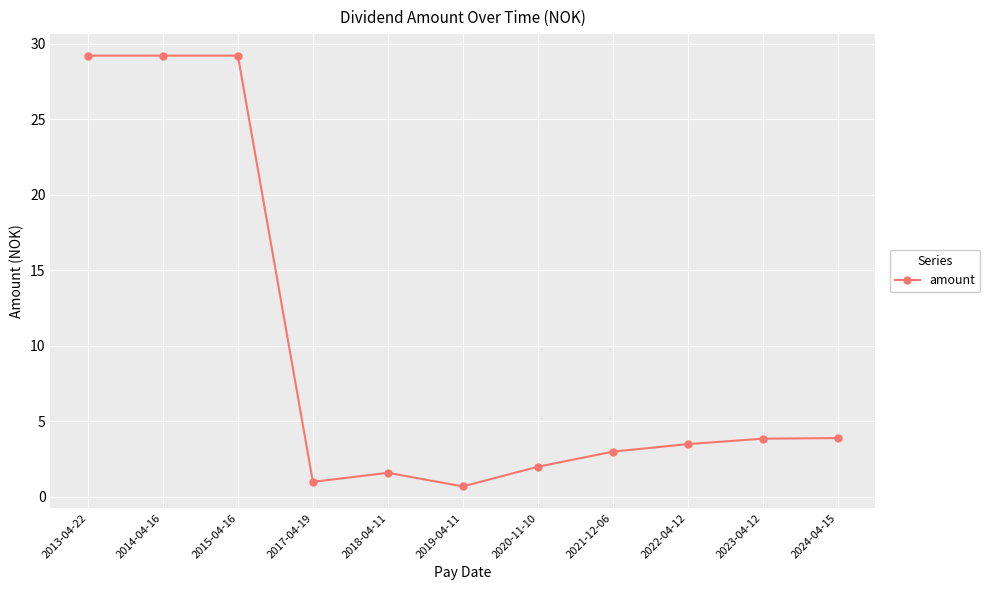

What is the average value?

9.7